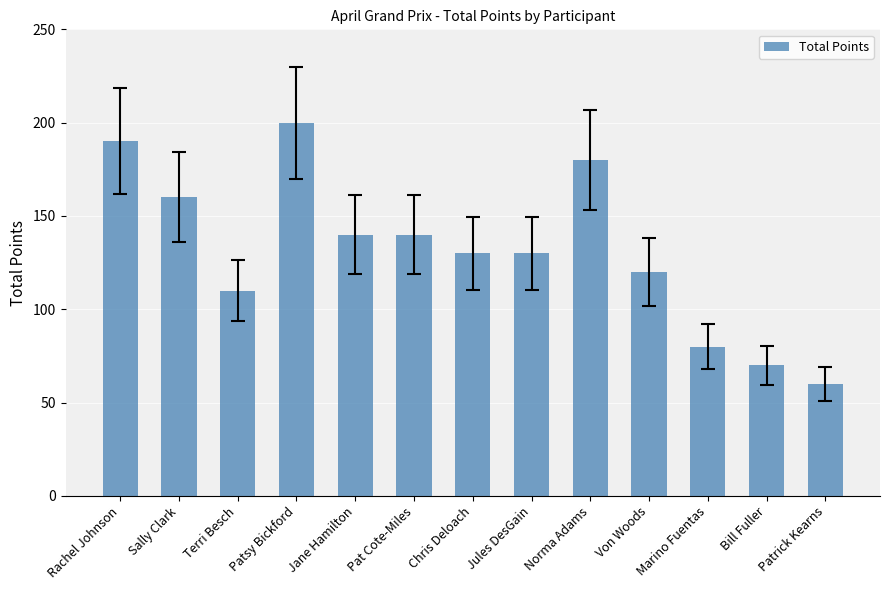

Which category has the highest value across all series?

Patsy Bickford